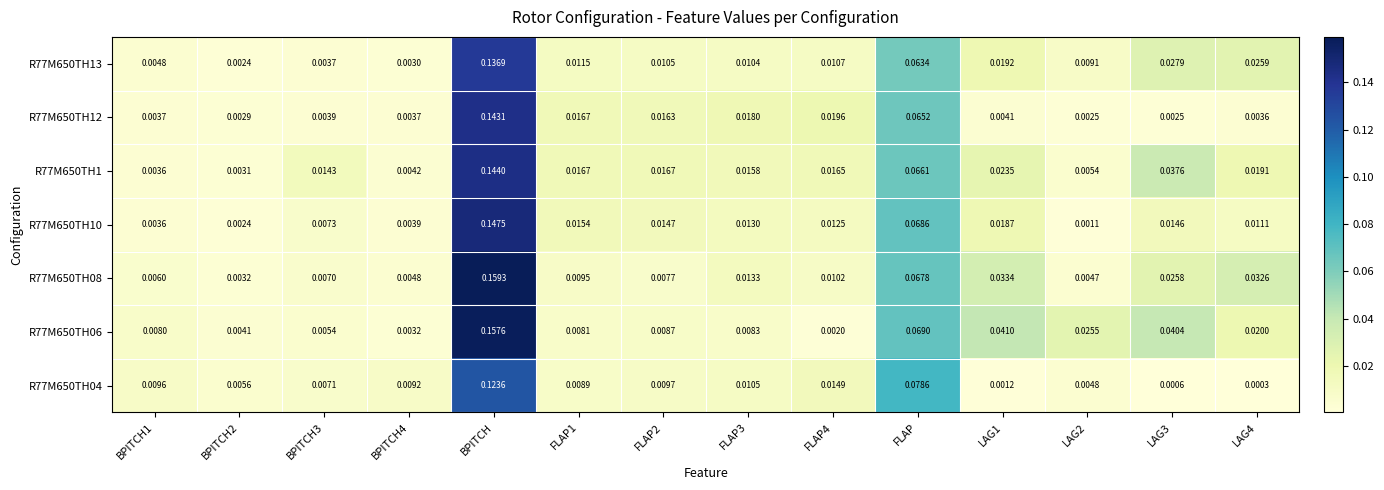

Which label corresponds to the largest value in the chart?

BPITCH